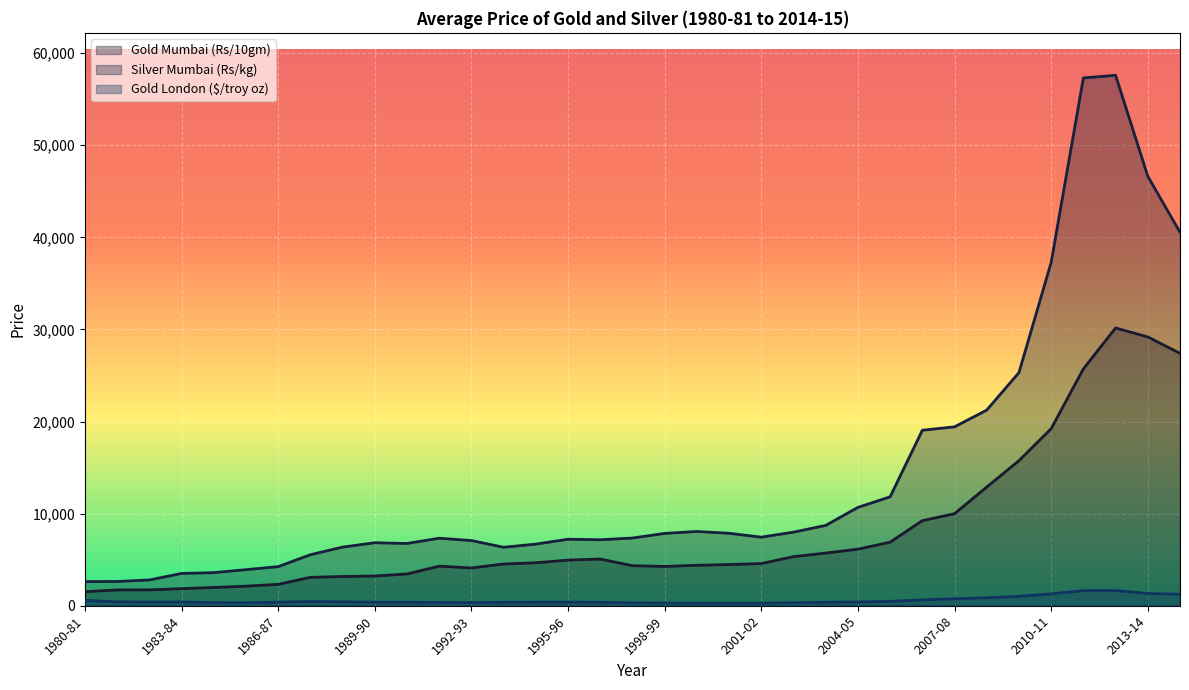

Which category has the highest value across all series?

2012-13